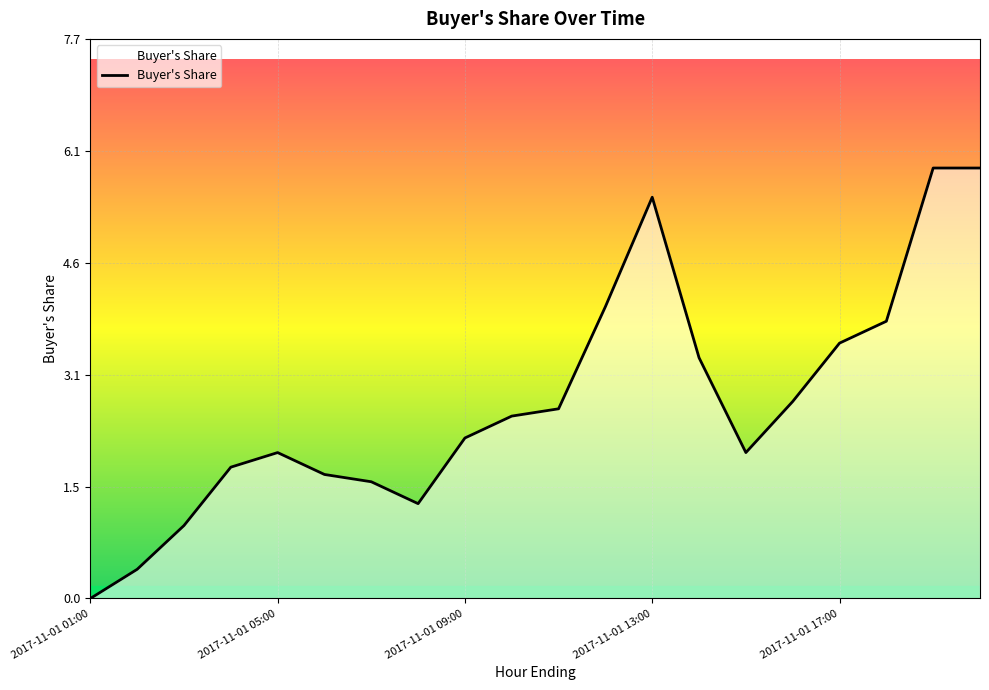

What is the difference between the maximum and minimum values?

5.9